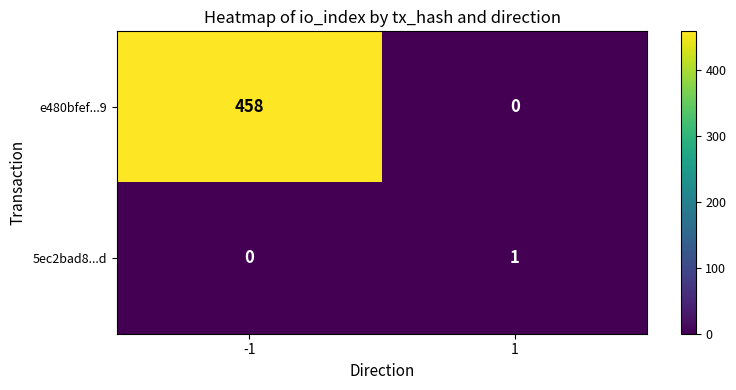

How many positive values does the 5ec2bad8...d series have?

1